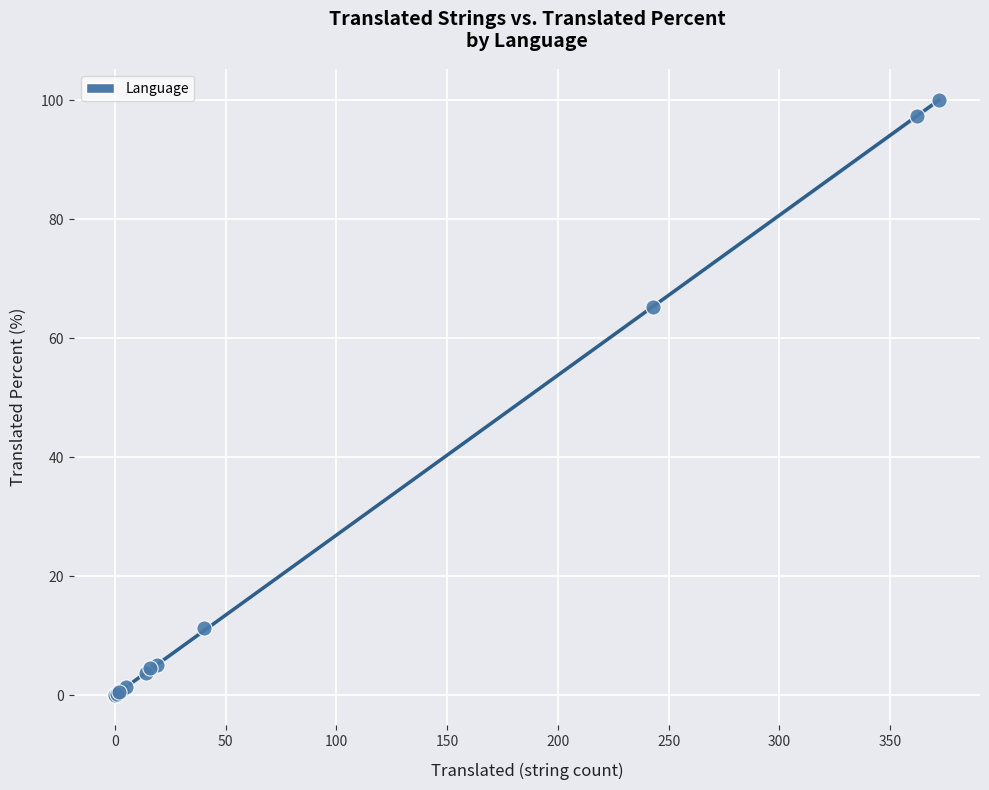

What Y value in the scatter plot is closest to 50?

65.3